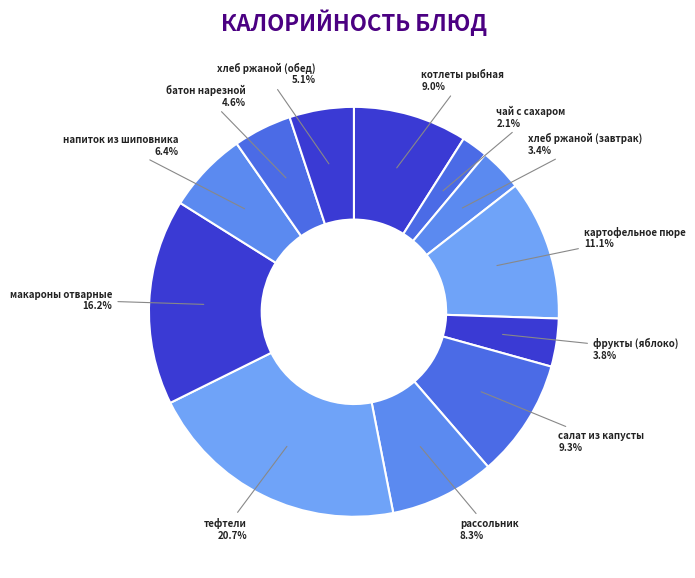

Which has a higher value, фрукты (яблоко) or напиток из шиповника?

напиток из шиповника